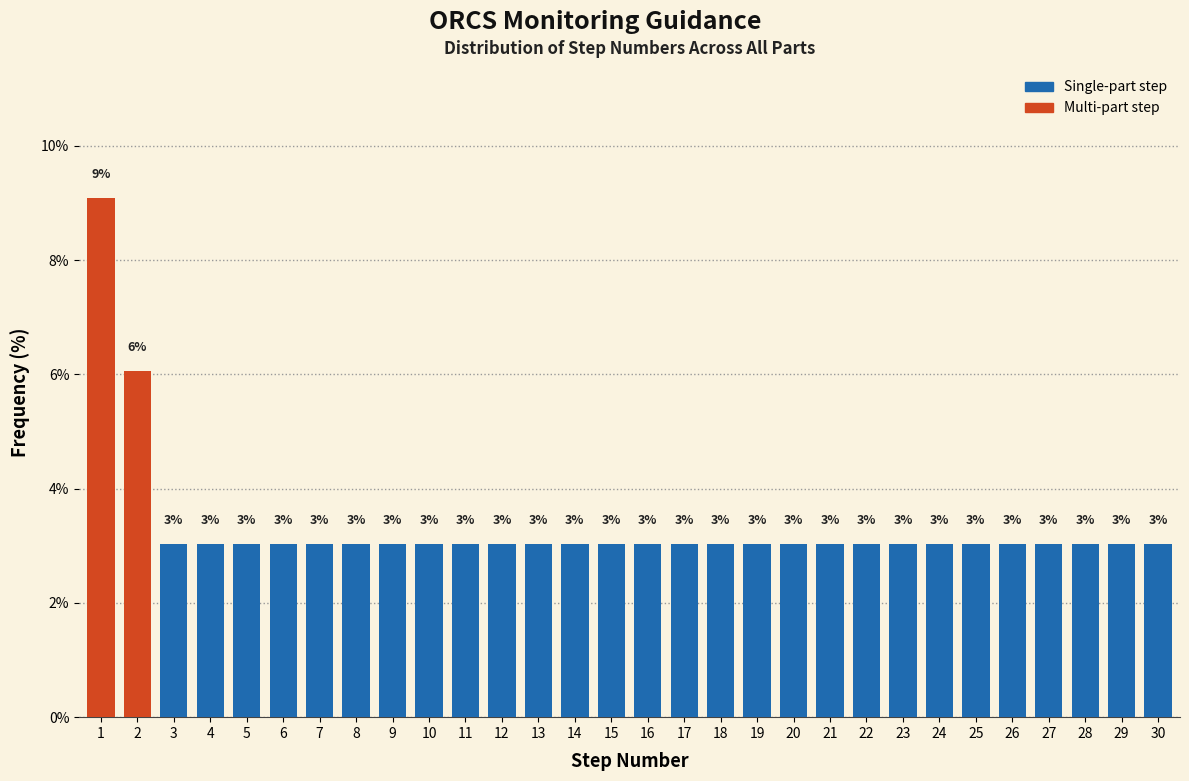

What is the smallest value displayed?

3.0